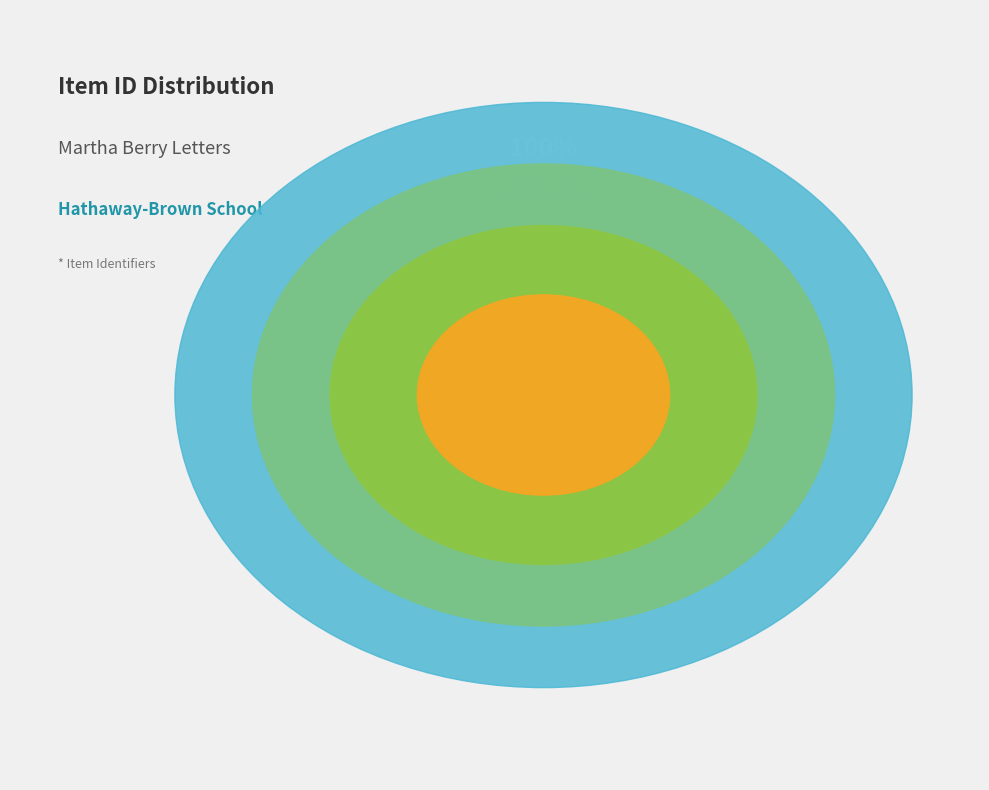

Is it true that Item 194 is 12% of the pie?

False